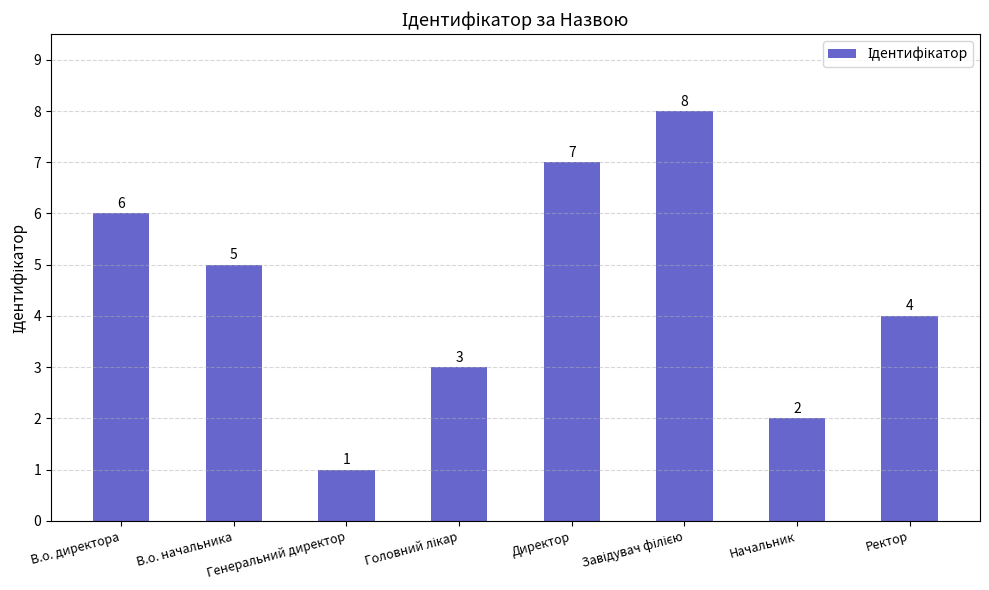

Which label corresponds to the smallest value in the chart?

Генеральний директор